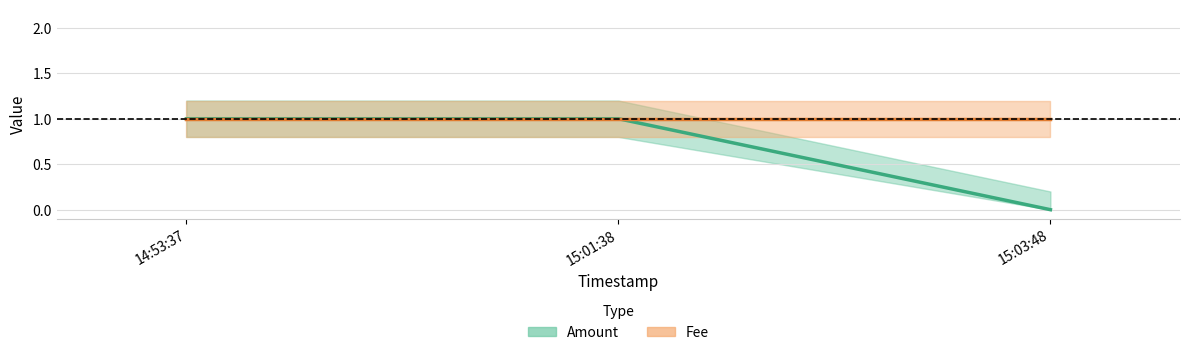

Where is Fee nearest to the value 1?

14:53:37